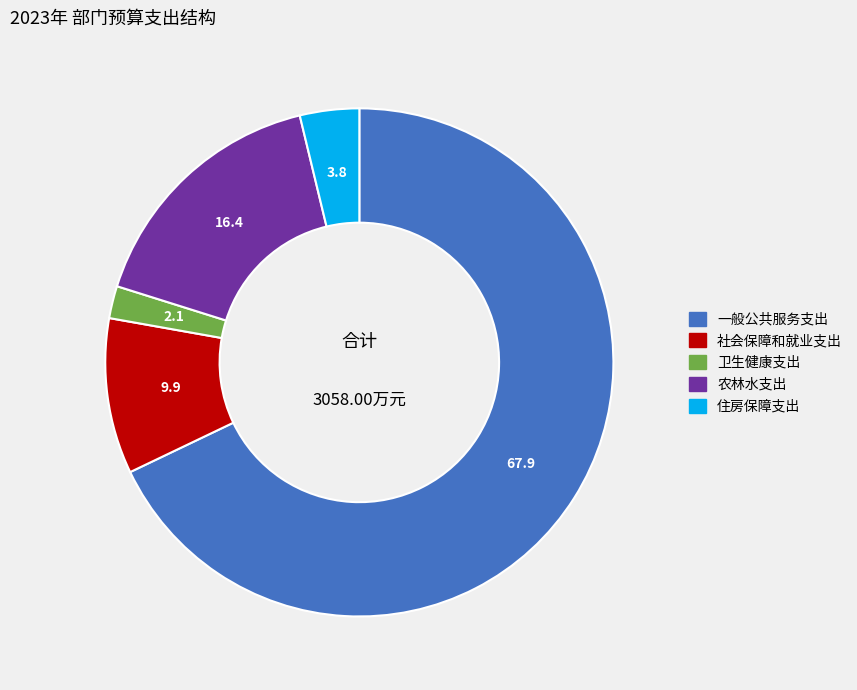

How many slices are in this pie chart?

5